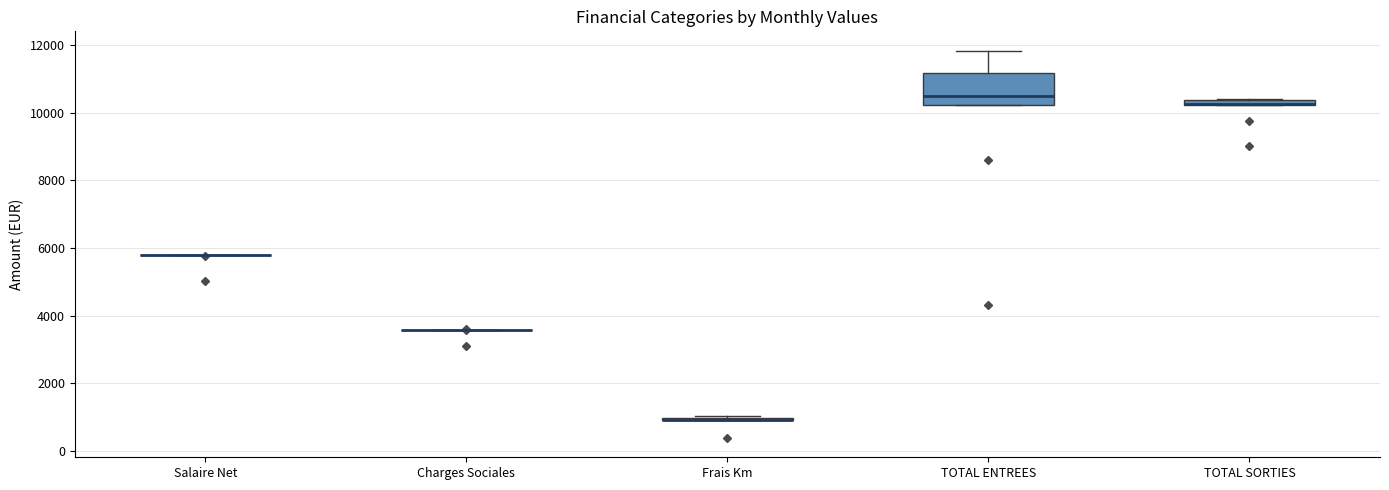

Comparing the boxes themselves (not the whiskers), which one is the tallest?

TOTAL ENTREES